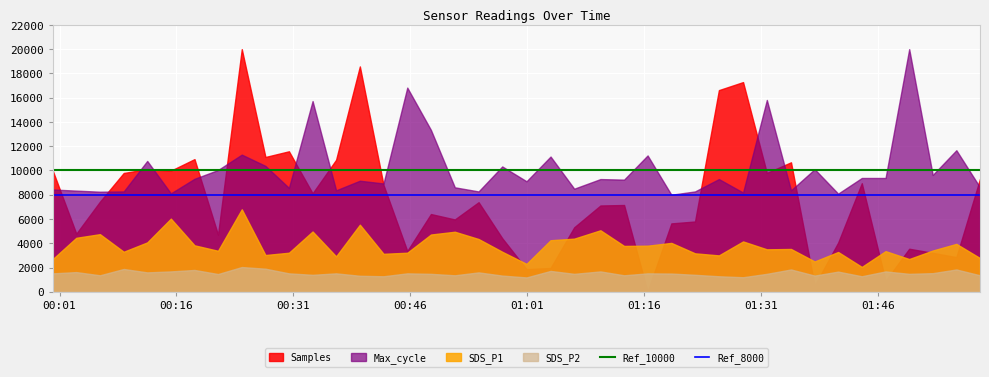

True or false: Max_cycle and SDS_P1 intersect in this chart.

False